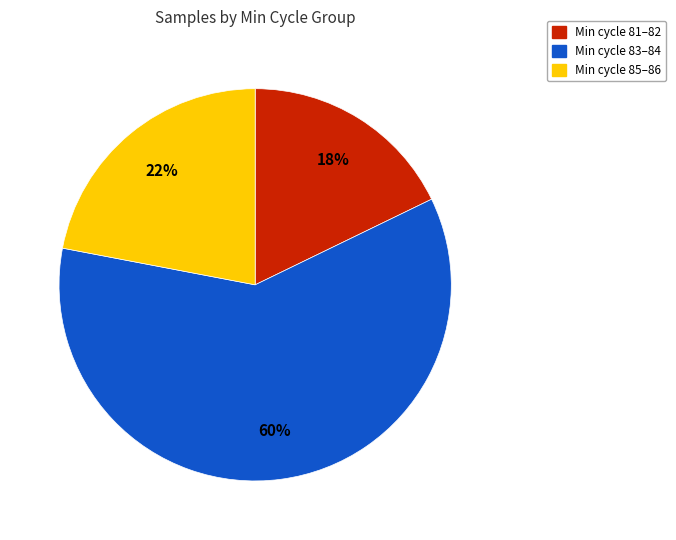

What percentage is the Min cycle 83–84 slice, to the nearest percent?

60%